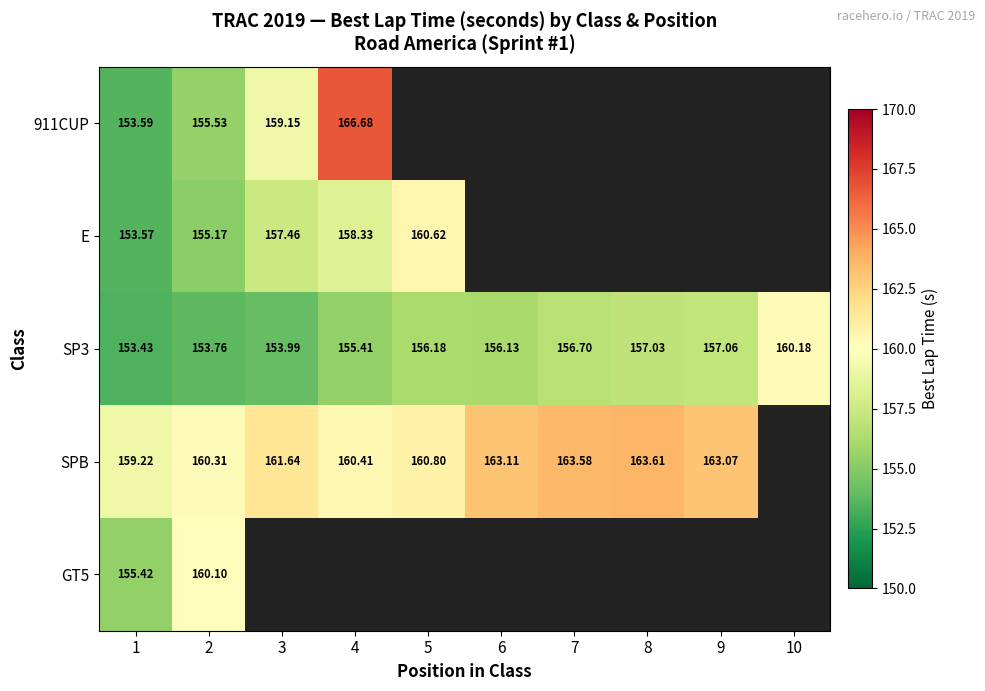

The value of SP3 at 3 is 154.0. True or false?

True